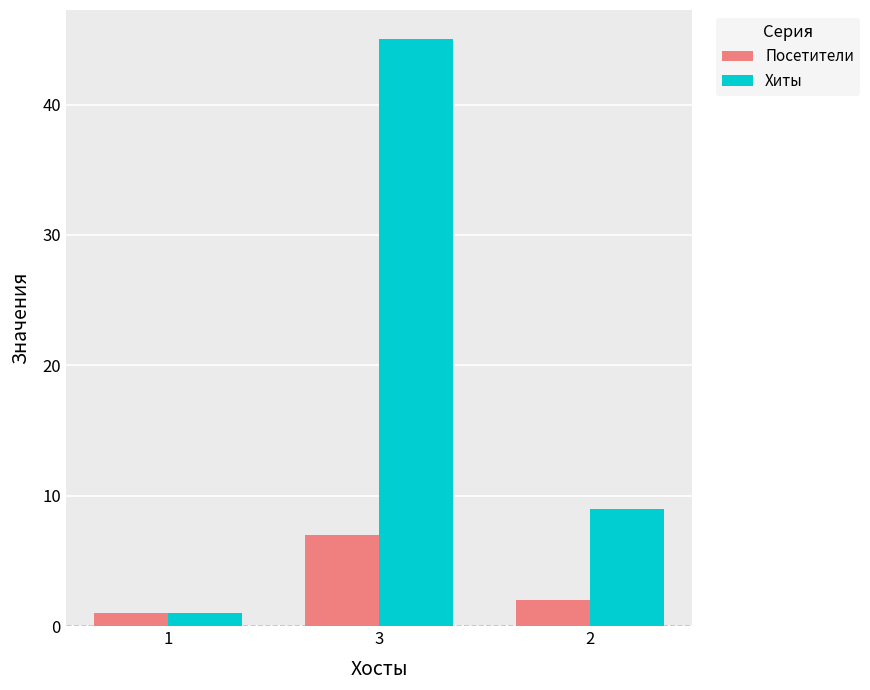

The value of Посетители at 2 is 2. True or false?

True